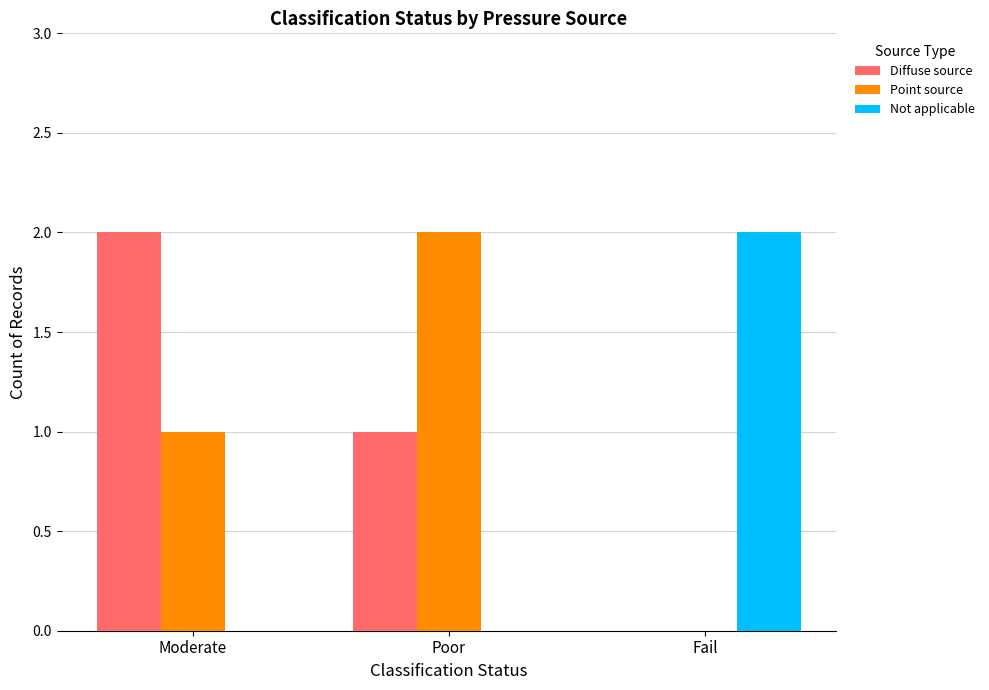

How many series are shown in this chart?

3